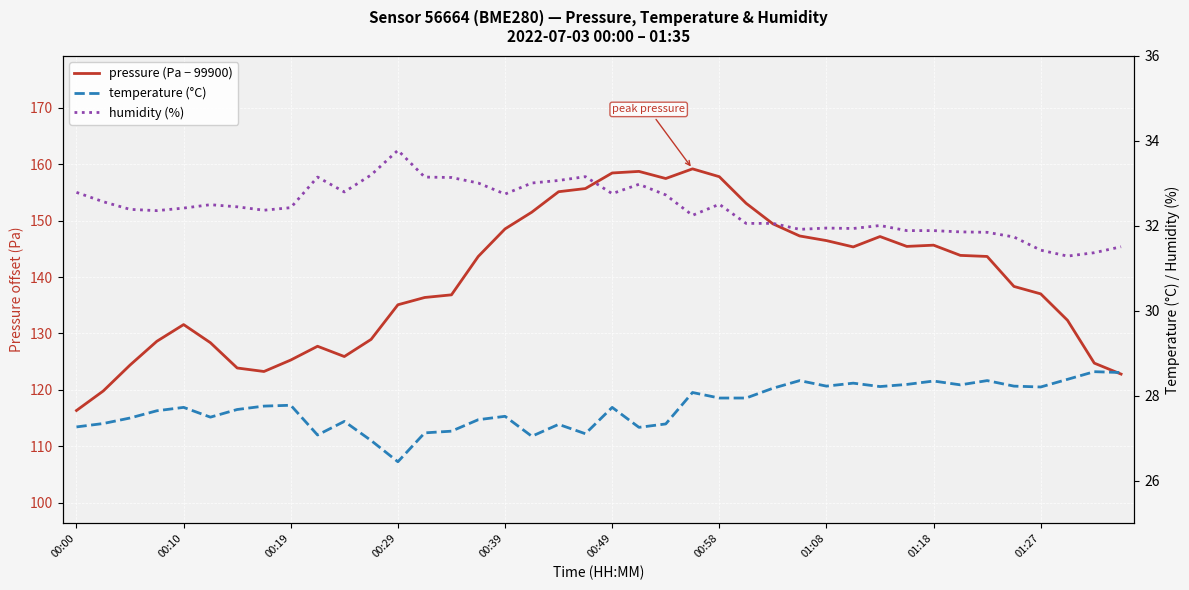

True or false: pressure (Pa − 99900) has more than 2 points higher than both neighbors.

True